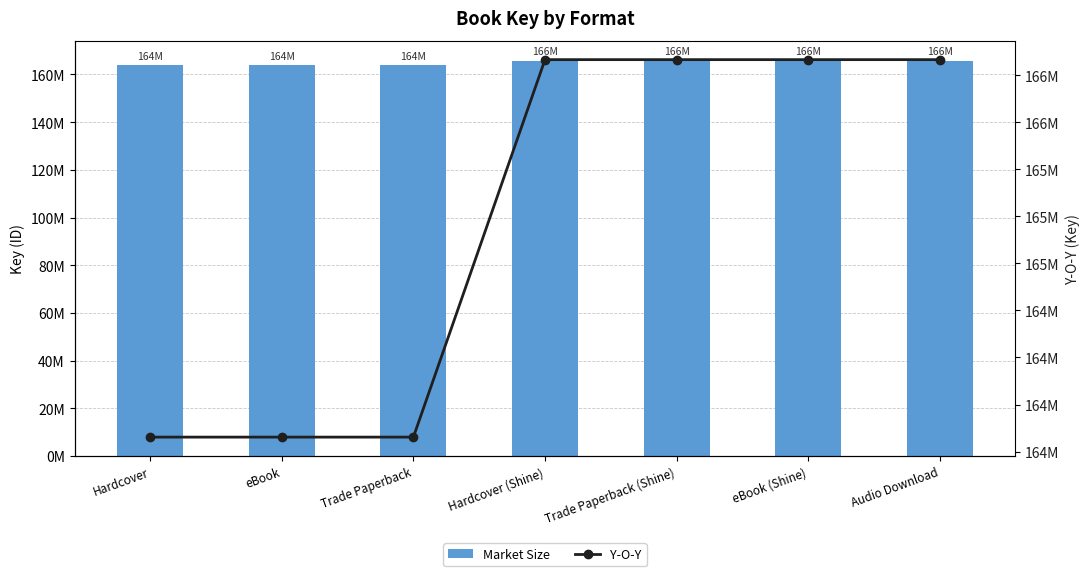

Reading left to right, extract all data points from this chart.

Market Size: Hardcover=163826795	eBook=163826795	Trade Paperback=163826795	Hardcover (Shine)=165833075	Trade Paperback (Shine)=165833075	eBook (Shine)=165833075	Audio Download=165833075
Y-O-Y: Hardcover=163826795	eBook=163826795	Trade Paperback=163826795	Hardcover (Shine)=165833075	Trade Paperback (Shine)=165833075	eBook (Shine)=165833075	Audio Download=165833075